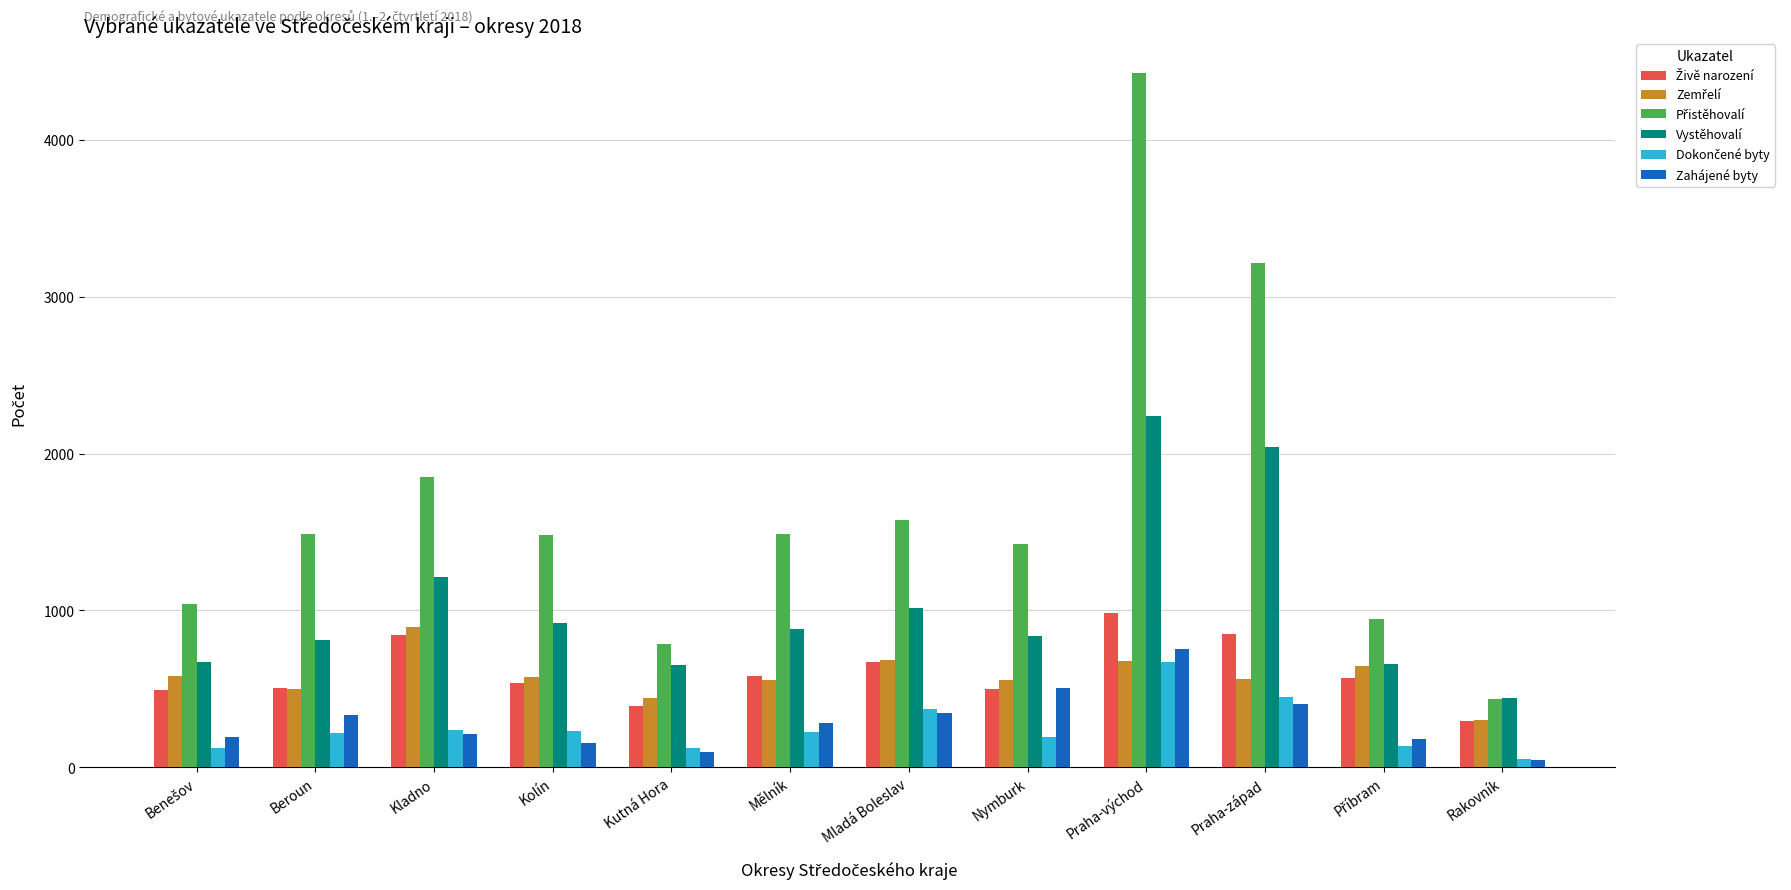

Is it true that Zahájené byty equals 860 at Nymburk?

False